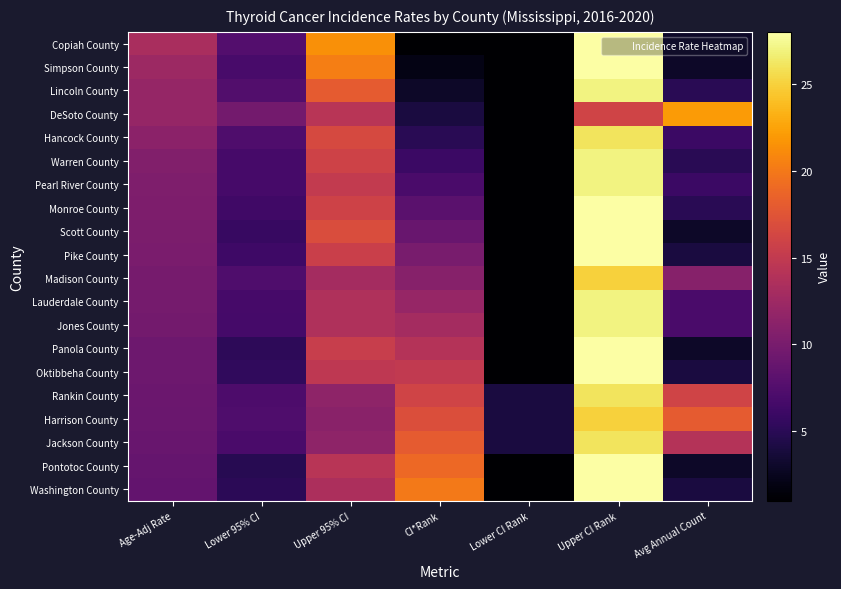

Reading left to right, transcribe all the data shown in this chart.

Copiah County: Age-Adj Rate=13.3	Lower 95% CI=7.6	Upper 95% CI=21.4	CI*Rank=1.0	Lower CI Rank=1.0	Upper CI Rank=28.0	Avg Annual Count=3.0
Simpson County: Age-Adj Rate=12.4	Lower 95% CI=6.9	Upper 95% CI=20.4	CI*Rank=2.0	Lower CI Rank=1.0	Upper CI Rank=28.0	Avg Annual Count=3.0
Lincoln County: Age-Adj Rate=11.9	Lower 95% CI=7.5	Upper 95% CI=18.0	CI*Rank=3.0	Lower CI Rank=1.0	Upper CI Rank=27.0	Avg Annual Count=5.0
DeSoto County: Age-Adj Rate=11.9	Lower 95% CI=9.7	Upper 95% CI=14.3	CI*Rank=4.0	Lower CI Rank=1.0	Upper CI Rank=16.0	Avg Annual Count=22.0
Hancock County: Age-Adj Rate=11.3	Lower 95% CI=7.3	Upper 95% CI=16.6	CI*Rank=5.0	Lower CI Rank=1.0	Upper CI Rank=26.0	Avg Annual Count=6.0
Warren County: Age-Adj Rate=10.6	Lower 95% CI=6.7	Upper 95% CI=15.9	CI*Rank=6.0	Lower CI Rank=1.0	Upper CI Rank=27.0	Avg Annual Count=5.0
Pearl River County: Age-Adj Rate=10.4	Lower 95% CI=6.8	Upper 95% CI=15.1	CI*Rank=7.0	Lower CI Rank=1.0	Upper CI Rank=27.0	Avg Annual Count=6.0
Monroe County: Age-Adj Rate=10.3	Lower 95% CI=6.3	Upper 95% CI=15.9	CI*Rank=8.0	Lower CI Rank=1.0	Upper CI Rank=28.0	Avg Annual Count=5.0
Scott County: Age-Adj Rate=10.2	Lower 95% CI=5.8	Upper 95% CI=16.9	CI*Rank=9.0	Lower CI Rank=1.0	Upper CI Rank=28.0	Avg Annual Count=3.0
Pike County: Age-Adj Rate=10.1	Lower 95% CI=6.2	Upper 95% CI=15.6	CI*Rank=10.0	Lower CI Rank=1.0	Upper CI Rank=28.0	Avg Annual Count=4.0
Madison County: Age-Adj Rate=9.9	Lower 95% CI=7.3	Upper 95% CI=13.0	CI*Rank=11.0	Lower CI Rank=1.0	Upper CI Rank=25.0	Avg Annual Count=11.0
Lauderdale County: Age-Adj Rate=9.8	Lower 95% CI=6.8	Upper 95% CI=13.7	CI*Rank=12.0	Lower CI Rank=1.0	Upper CI Rank=27.0	Avg Annual Count=7.0
Jones County: Age-Adj Rate=9.7	Lower 95% CI=6.6	Upper 95% CI=13.7	CI*Rank=13.0	Lower CI Rank=1.0	Upper CI Rank=27.0	Avg Annual Count=7.0
Panola County: Age-Adj Rate=9.3	Lower 95% CI=5.2	Upper 95% CI=15.4	CI*Rank=14.0	Lower CI Rank=1.0	Upper CI Rank=28.0	Avg Annual Count=3.0
Oktibbeha County: Age-Adj Rate=9.3	Lower 95% CI=5.4	Upper 95% CI=14.8	CI*Rank=15.0	Lower CI Rank=1.0	Upper CI Rank=28.0	Avg Annual Count=4.0
Rankin County: Age-Adj Rate=9.2	Lower 95% CI=7.2	Upper 95% CI=11.5	CI*Rank=16.0	Lower CI Rank=4.0	Upper CI Rank=26.0	Avg Annual Count=16.0
Harrison County: Age-Adj Rate=9.1	Lower 95% CI=7.3	Upper 95% CI=11.2	CI*Rank=17.0	Lower CI Rank=4.0	Upper CI Rank=25.0	Avg Annual Count=18.0
Jackson County: Age-Adj Rate=9.0	Lower 95% CI=7.0	Upper 95% CI=11.5	CI*Rank=18.0	Lower CI Rank=4.0	Upper CI Rank=26.0	Avg Annual Count=14.0
Pontotoc County: Age-Adj Rate=8.7	Lower 95% CI=4.9	Upper 95% CI=14.3	CI*Rank=19.0	Lower CI Rank=1.0	Upper CI Rank=28.0	Avg Annual Count=3.0
Washington County: Age-Adj Rate=8.6	Lower 95% CI=5.1	Upper 95% CI=13.5	CI*Rank=20.0	Lower CI Rank=1.0	Upper CI Rank=28.0	Avg Annual Count=4.0